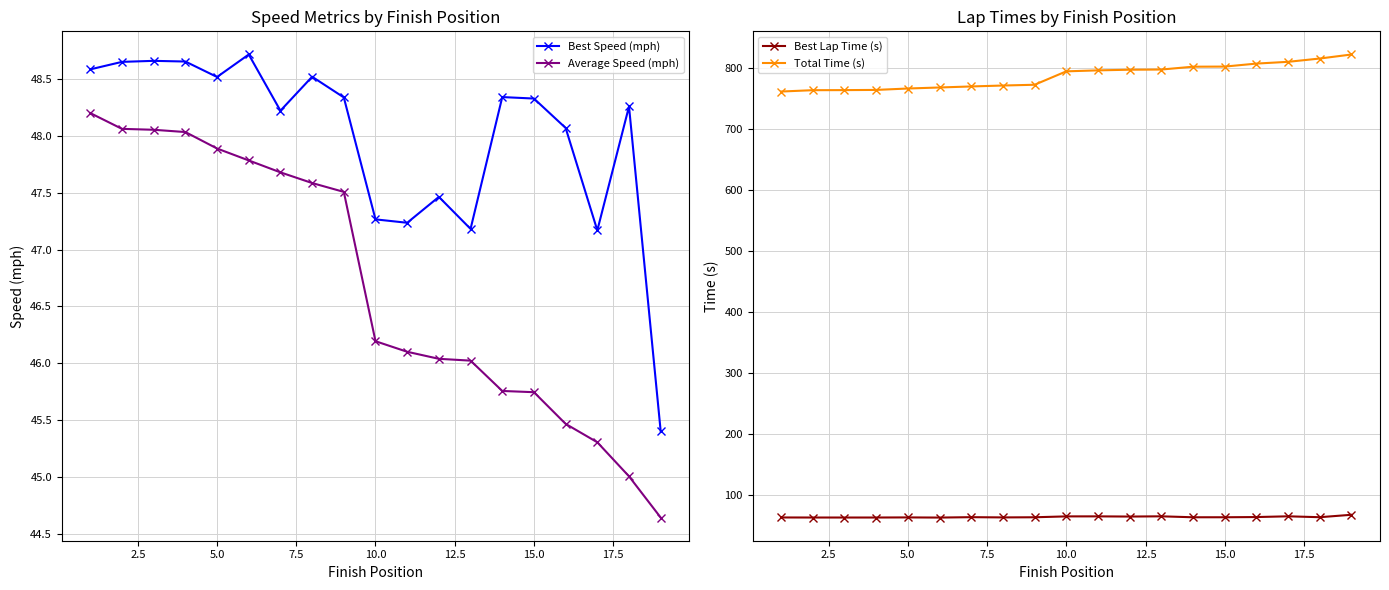

True or false: Best Lap Time (s) and Total Time (s) cross at least once.

False